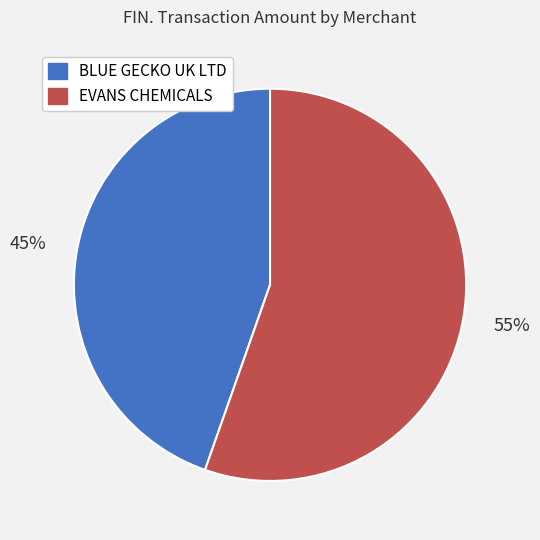

To the nearest percent, what is the average slice percentage?

50%